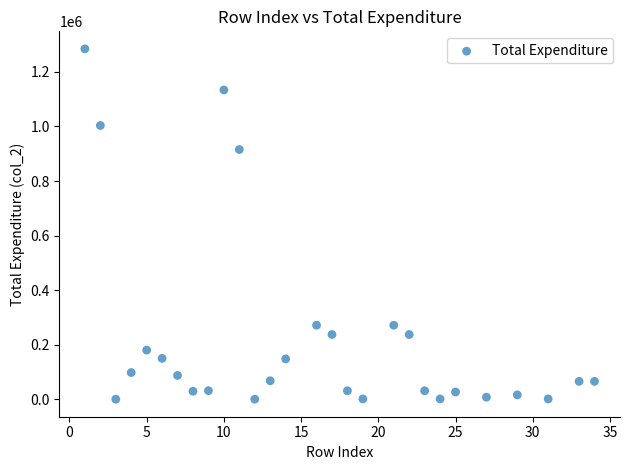

What Y value in the scatter plot is closest to 642487?

915329.0